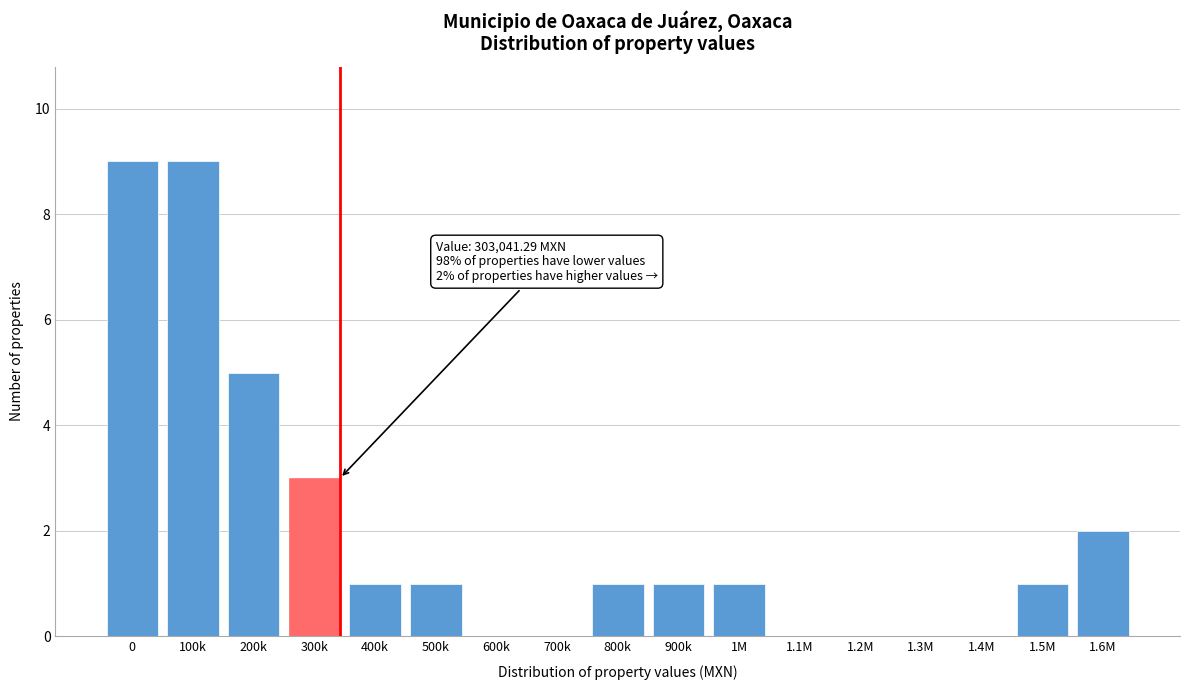

Reading left to right, list all the values displayed in this chart.

0=9	100k=9	200k=5	300k=3	400k=1	500k=1	600k=0	700k=0	800k=1	900k=1	1M=1	1.1M=0	1.2M=0	1.3M=0	1.4M=0	1.5M=1	1.6M=2